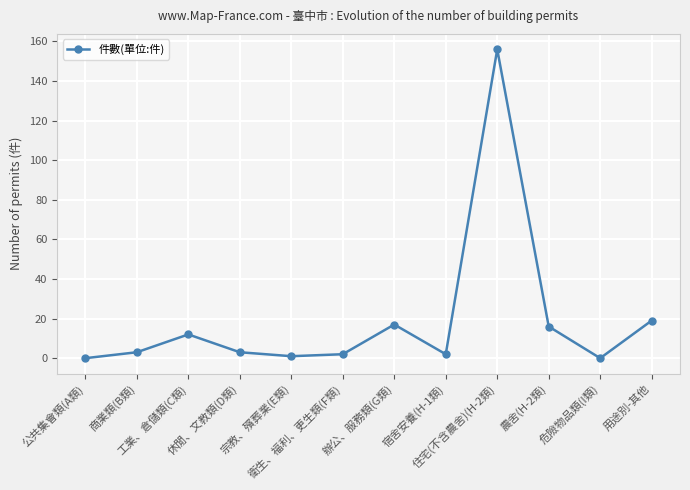

True or false: the data has more than 2 interior local peaks.

True